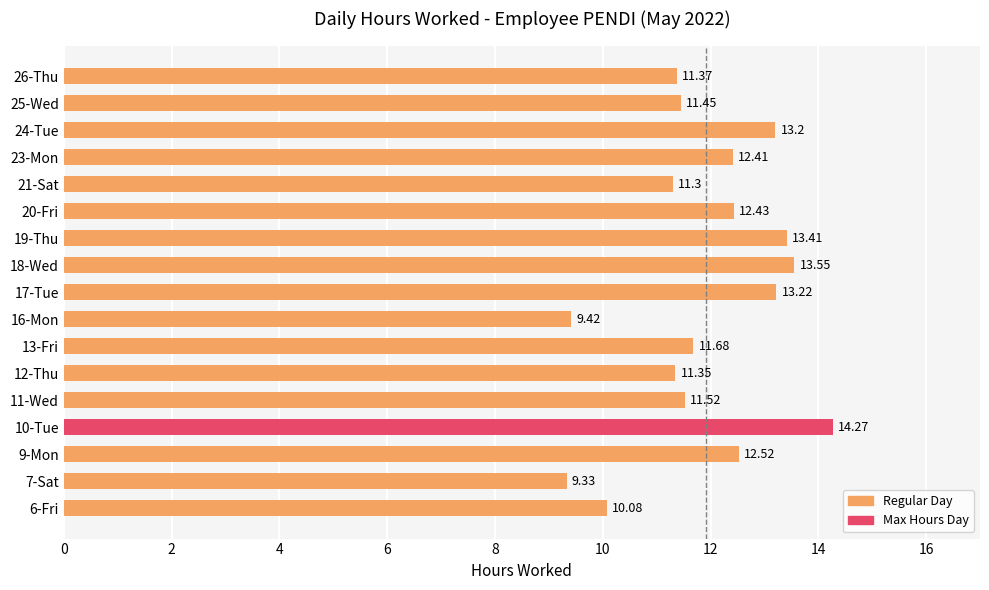

Rank the categories by value from highest to lowest.

10-Tue, 18-Wed, 19-Thu, 17-Tue, 24-Tue, 9-Mon, 20-Fri, 23-Mon, 13-Fri, 11-Wed, 25-Wed, 26-Thu, 12-Thu, 21-Sat, 6-Fri, 16-Mon, 7-Sat